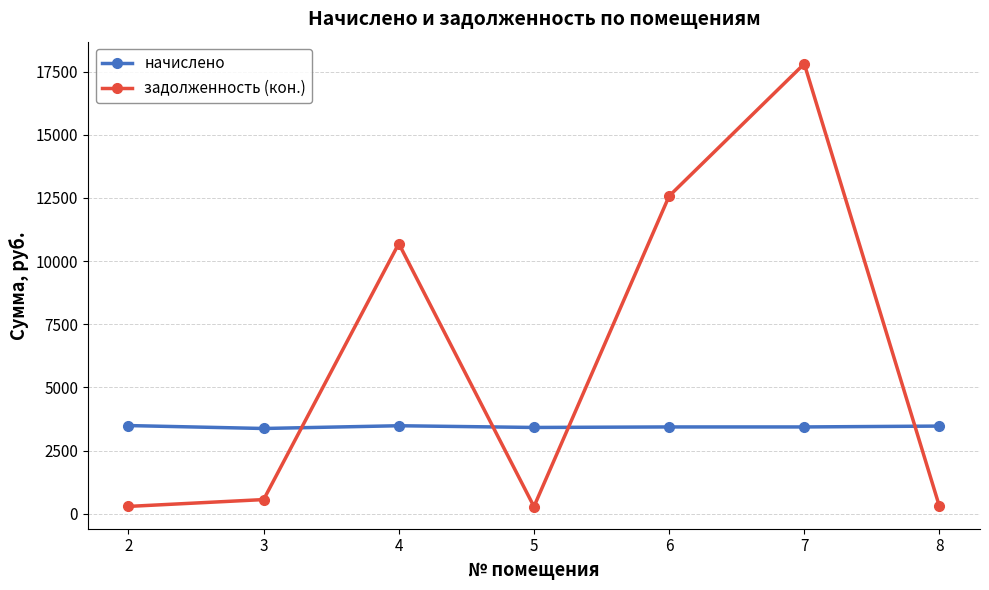

What is the value of the задолженность (кон.) point at the 3rd from the left?

10692.4